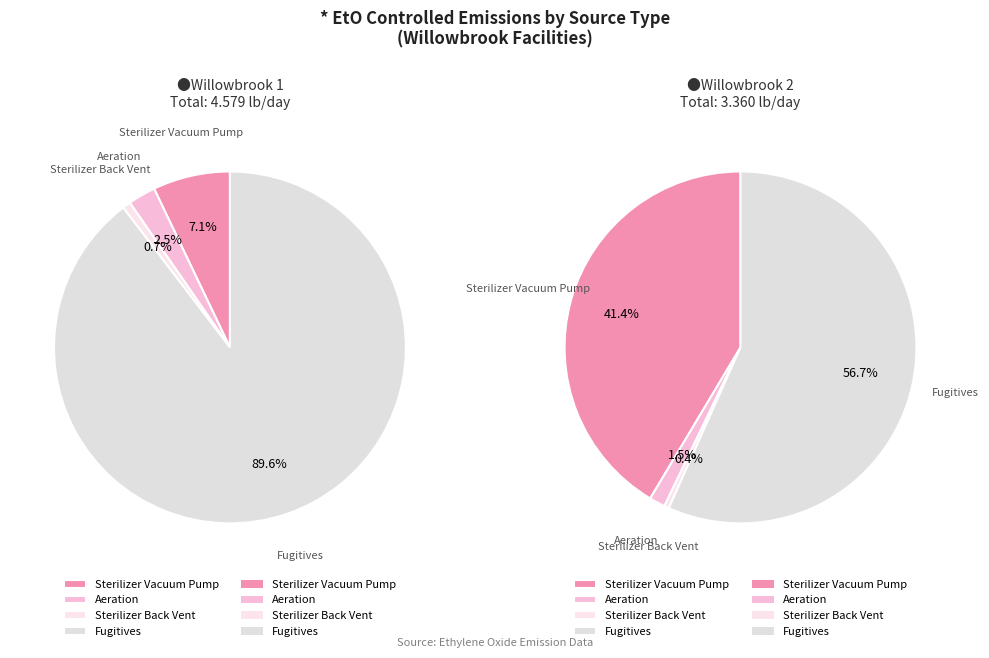

To the nearest percent, what is the combined percentage of Fugitives and Sterilizer Vacuum Pump?

97%